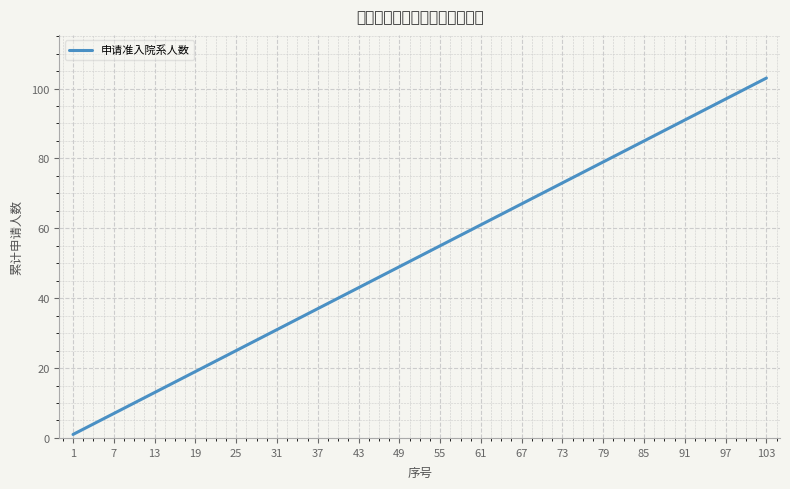

Which category has the lowest value across all series?

1